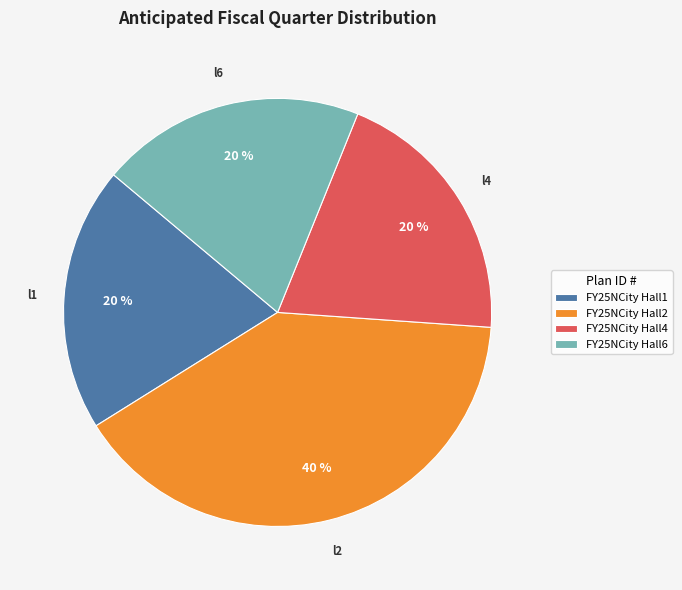

Is there a majority slice in this chart?

No